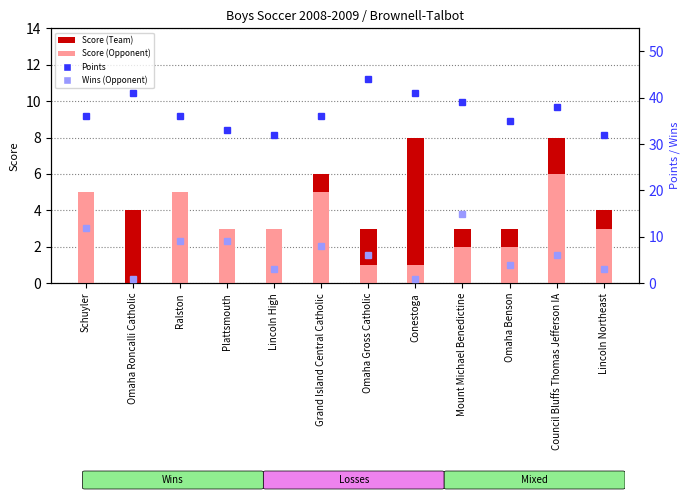

What is the difference between the maximum and minimum values in the Score (Team) series?

7